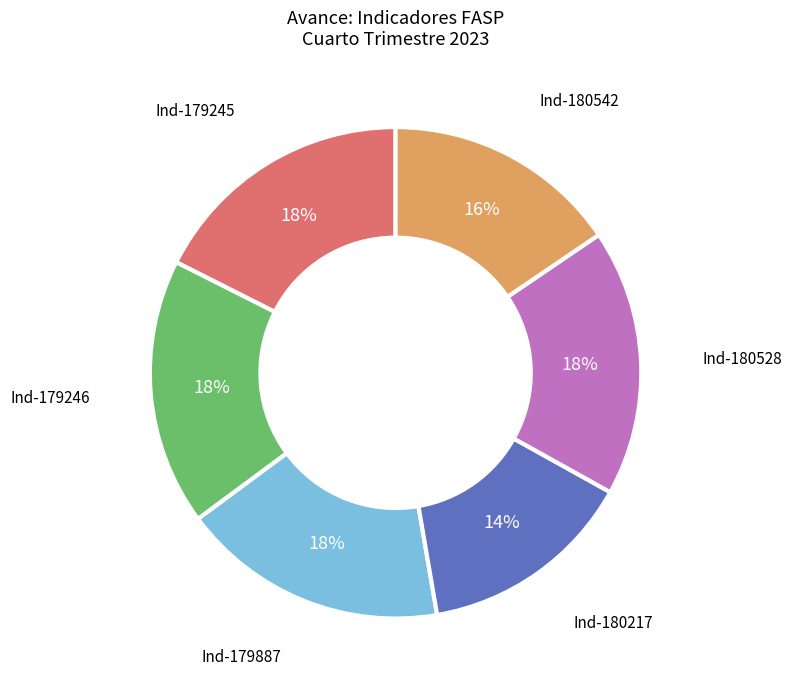

Is the sum of Ind-179245 and Ind-180217 greater than half?

No